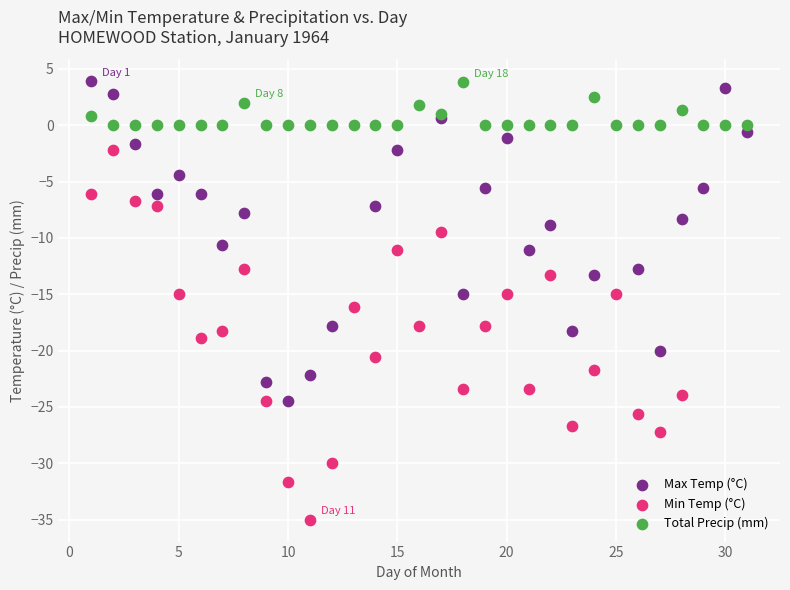

Which series reaches the minimum Y coordinate?

Min Temp (°C)